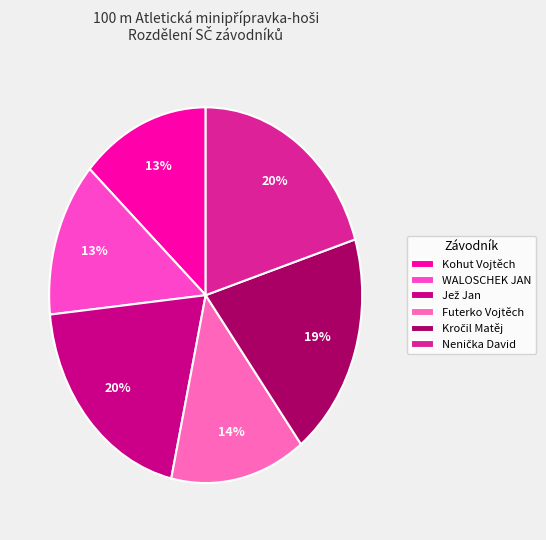

Combined, do Kohut Vojtěch and Futerko Vojtěch account for over 50%?

No